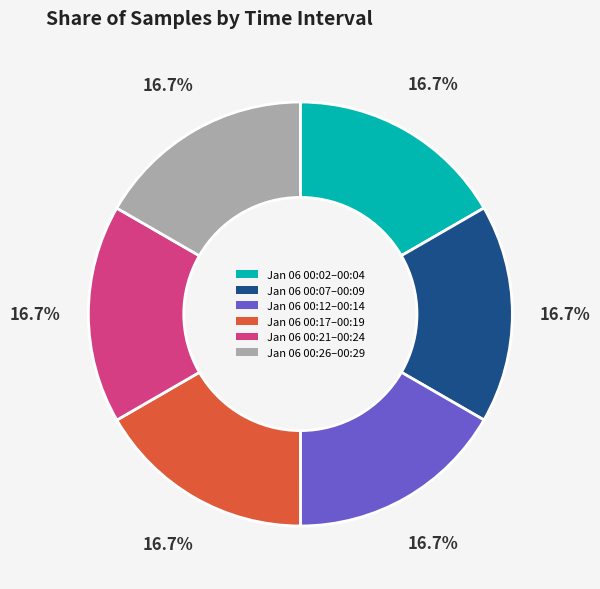

What is the total percentage of Jan 06 00:21–00:24 and Jan 06 00:07–00:09?

33.3%